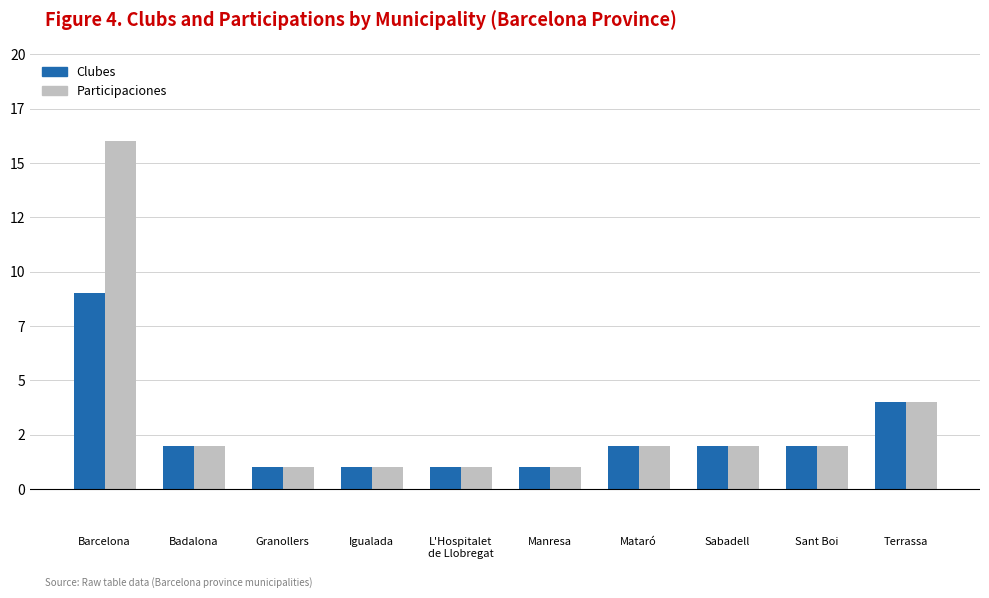

What are all the series names shown in the legend?

Clubes, Participaciones